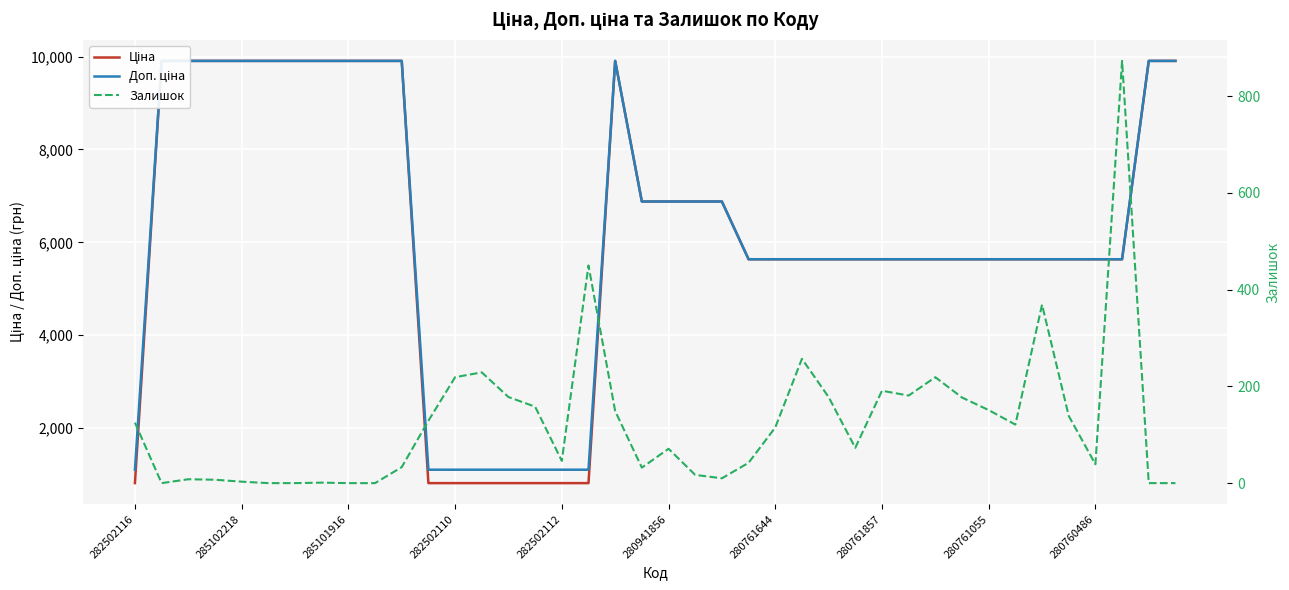

What is the spread (max minus min) of values at 25?

5379.0